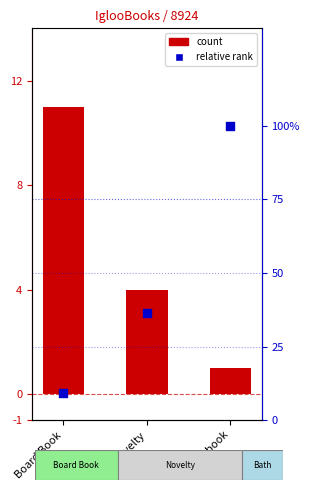

What is the total value across all series at Novelty?

4.4